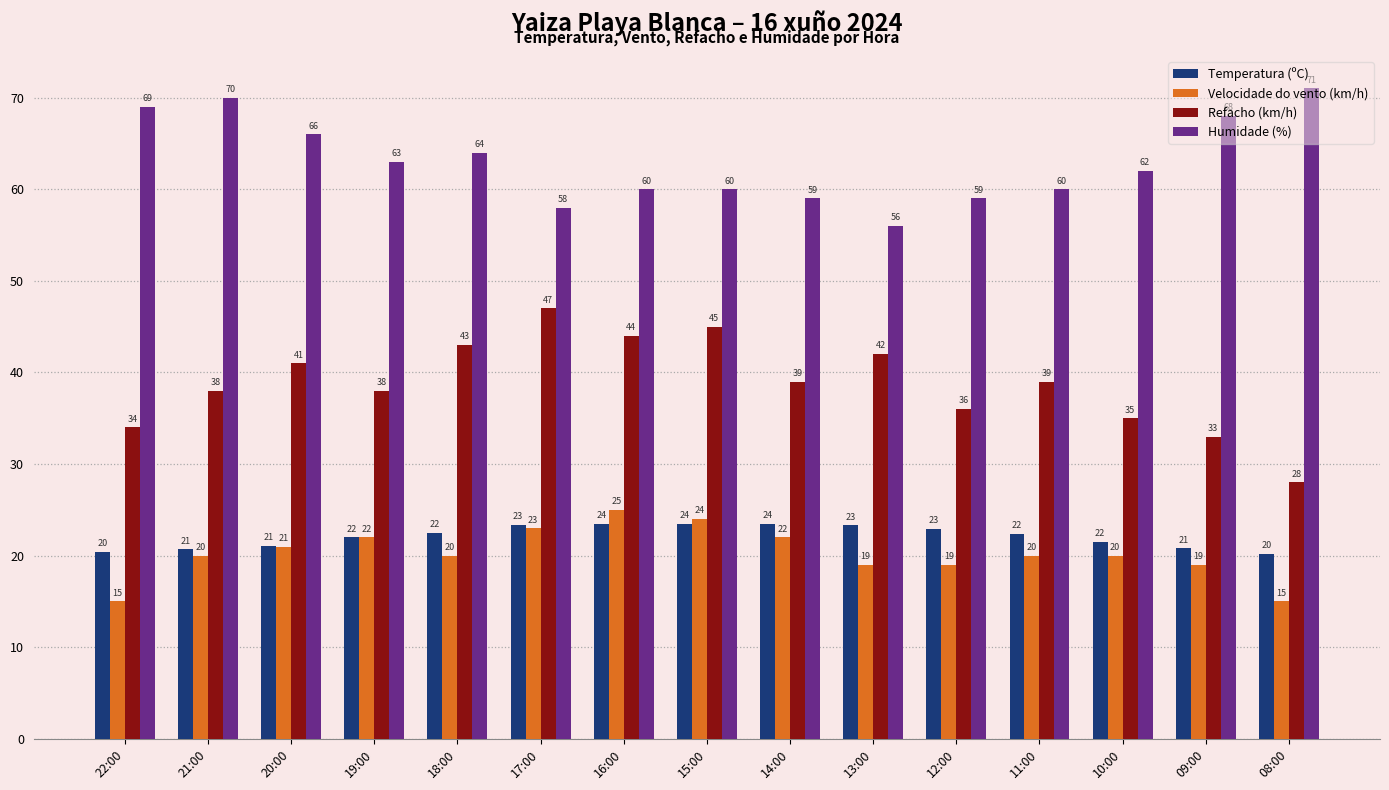

The value of Velocidade do vento (km/h) at 14:00 is 30.8. True or false?

False